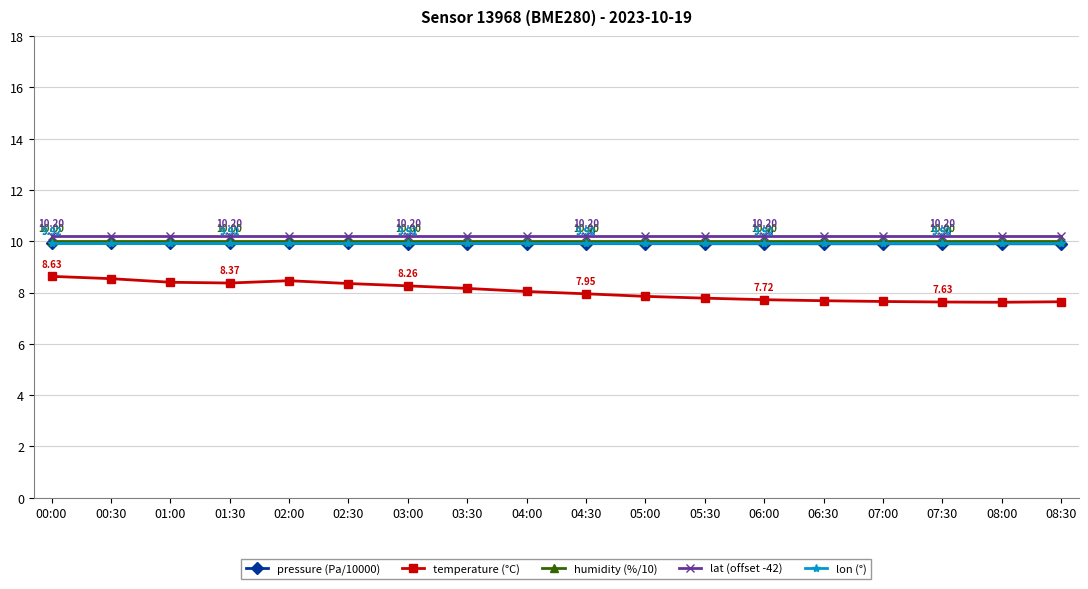

What is the difference between the highest and lowest values at 07:30?

2.6